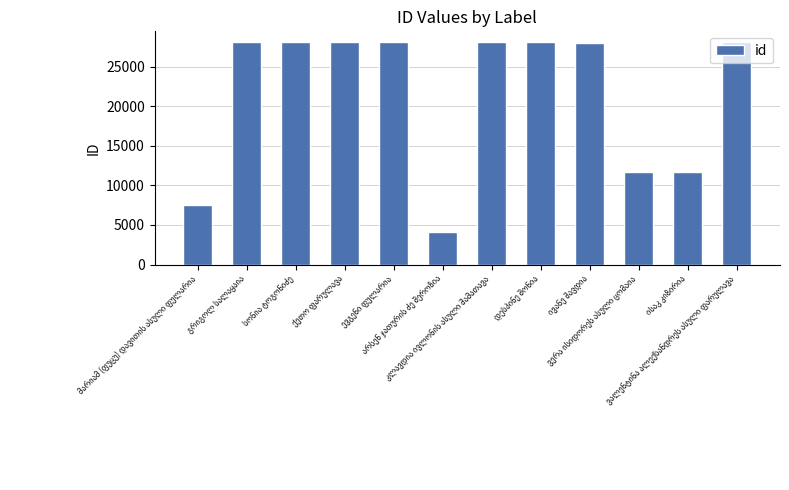

How many categories are shown in the chart?

12